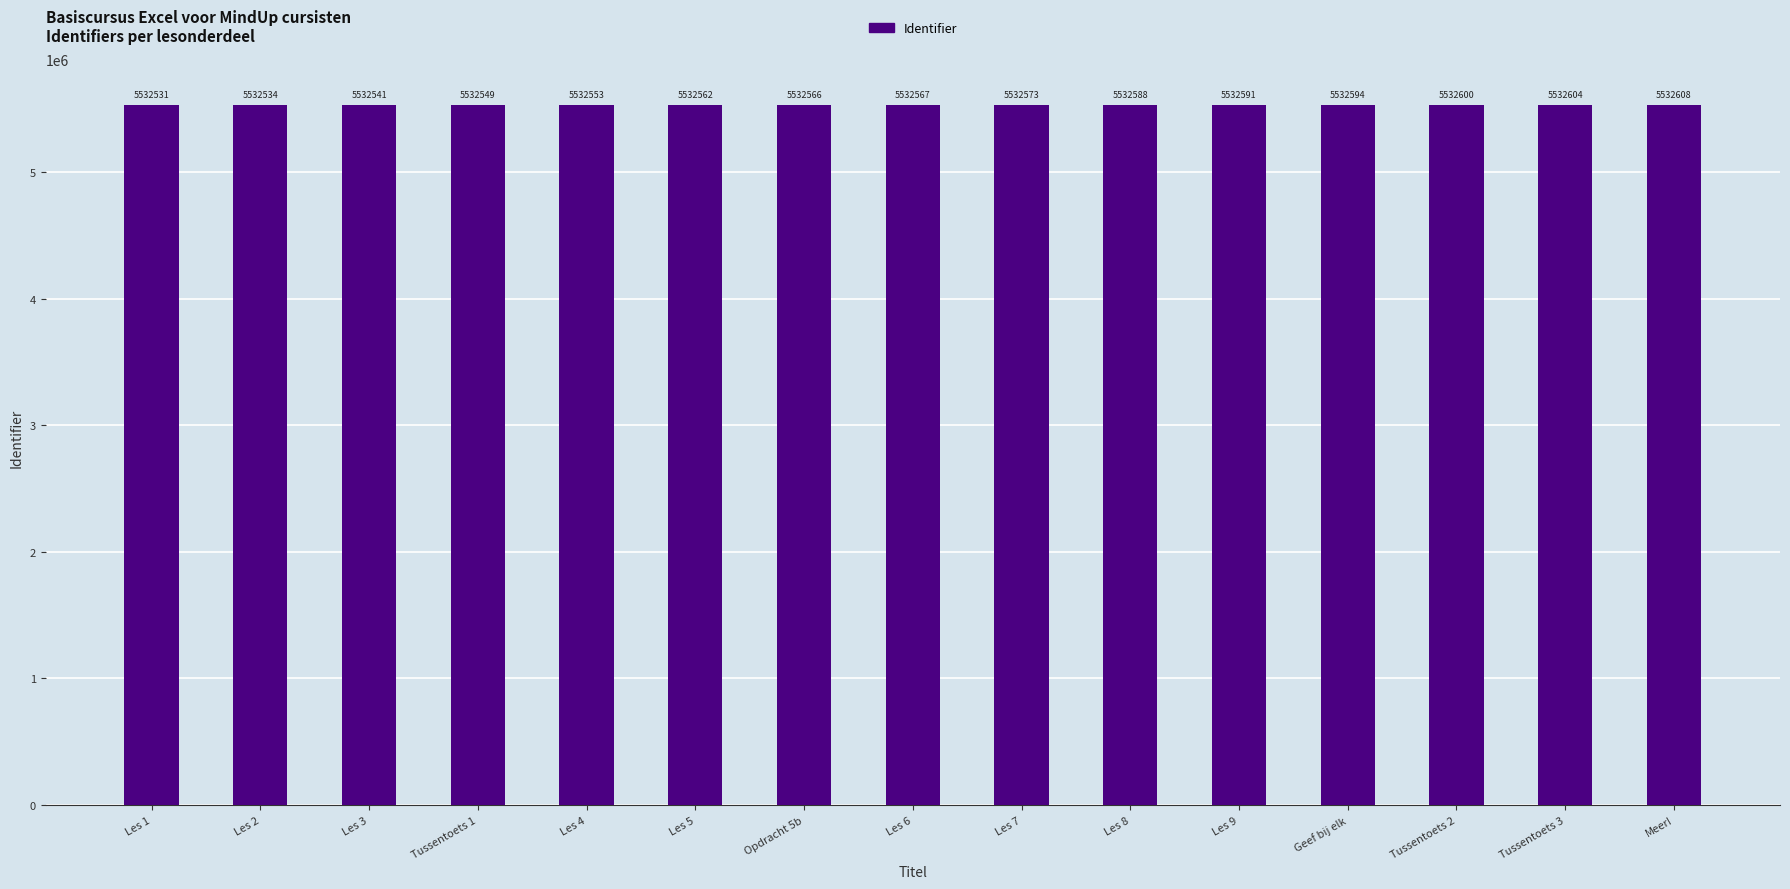

Approximately how many times larger is the value at Les 3 compared to Les 2?

1.0